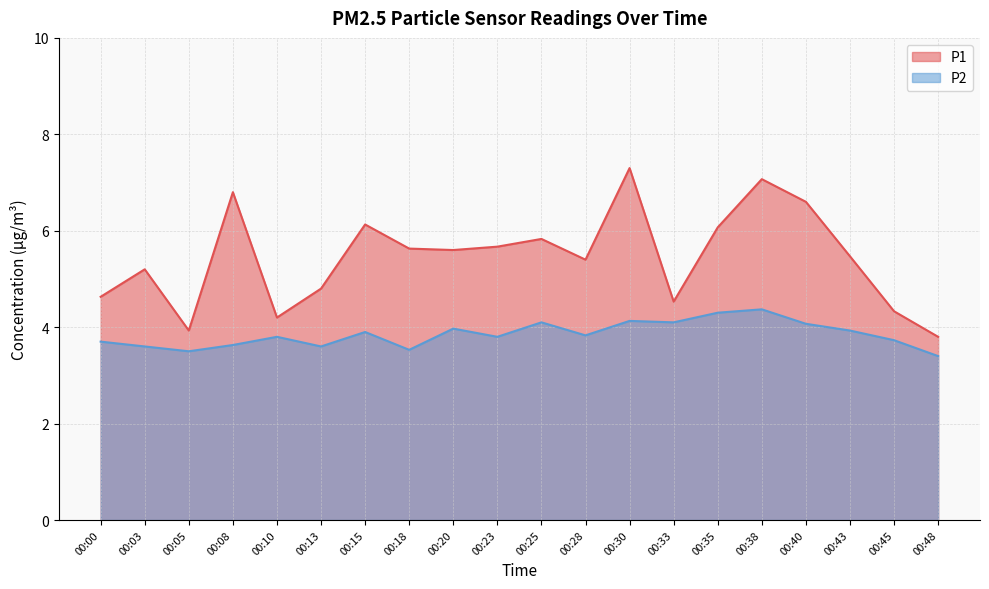

At which label does P1 reach its peak?

00:30